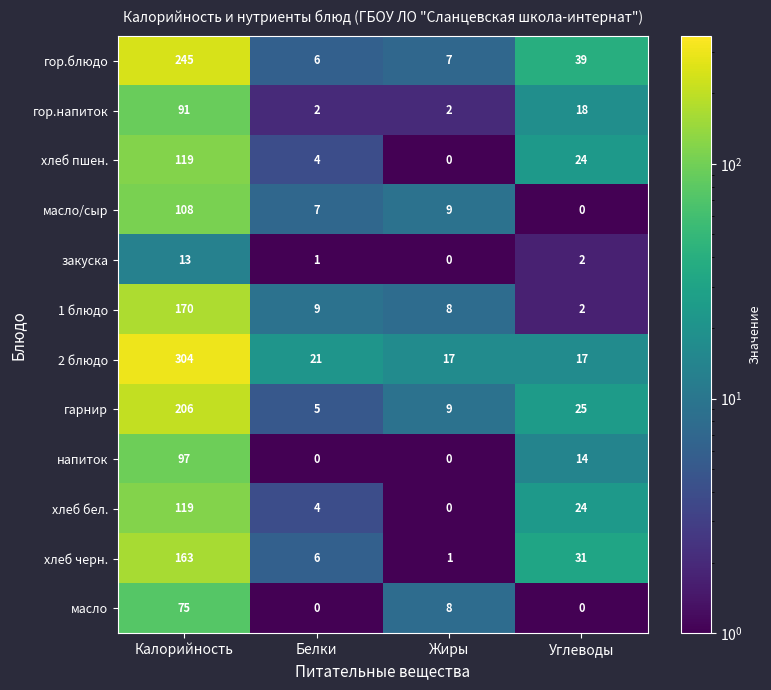

How many values in напиток are above zero?

2